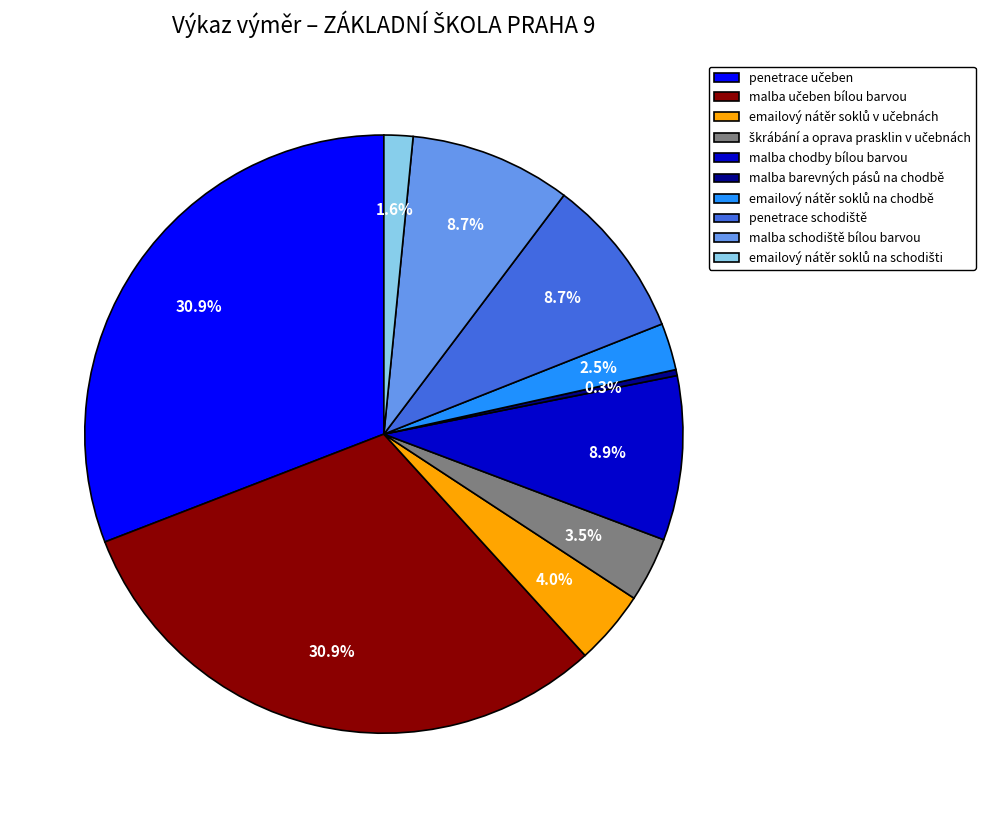

What percentage is NOT represented by malba chodby bílou barvou?

91.1%